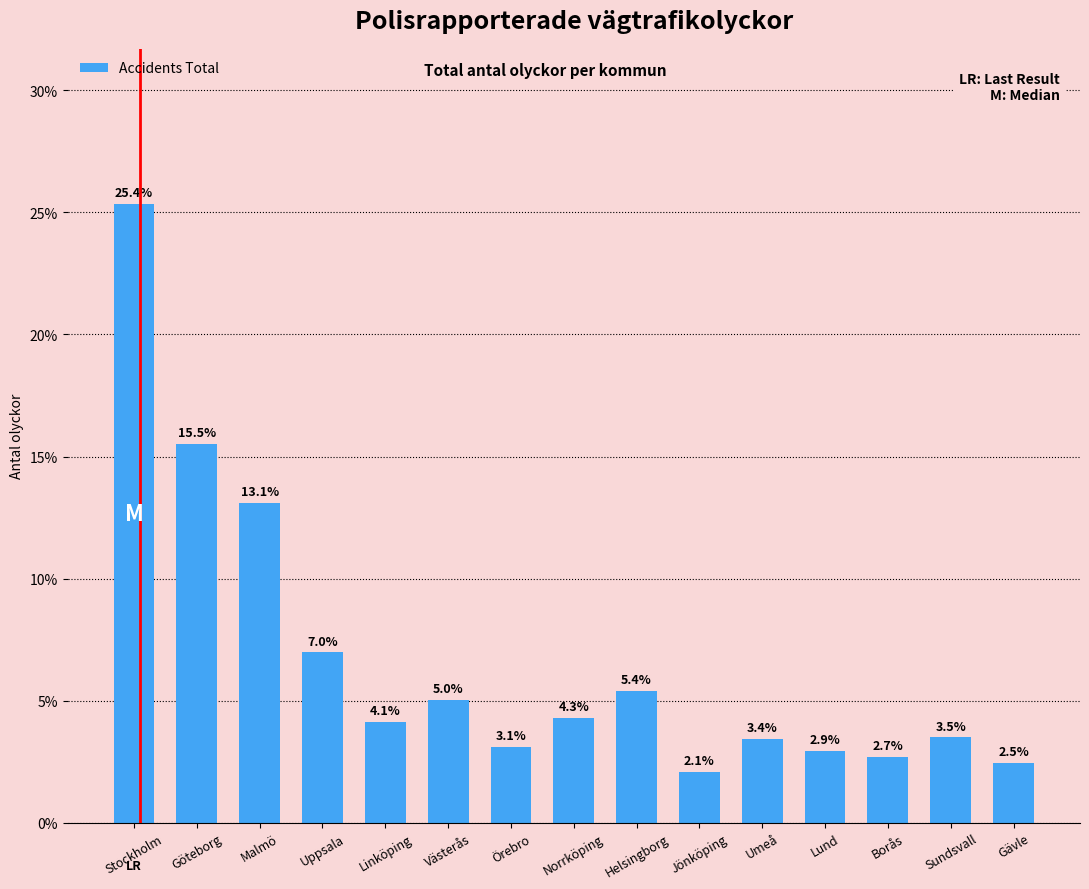

Between Linköping and Sundsvall, which is larger?

Linköping